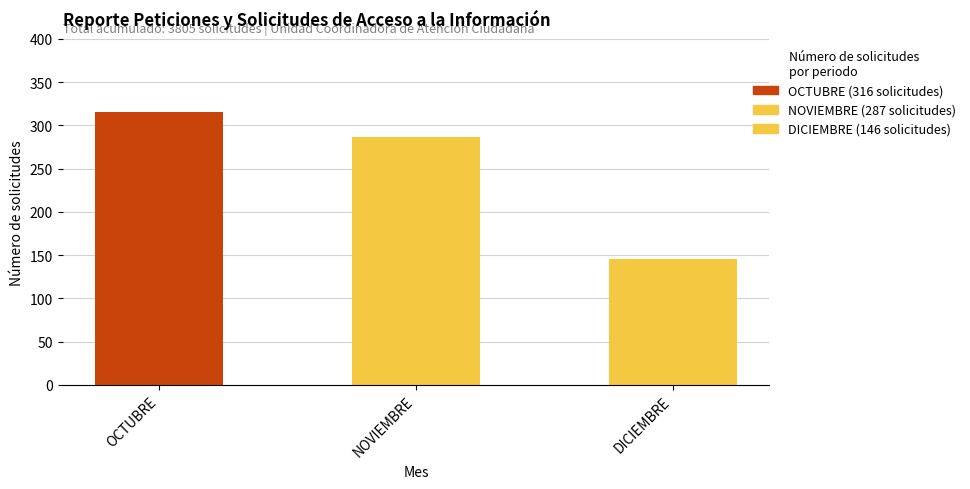

What is the value of the 1st bar from the left?

316